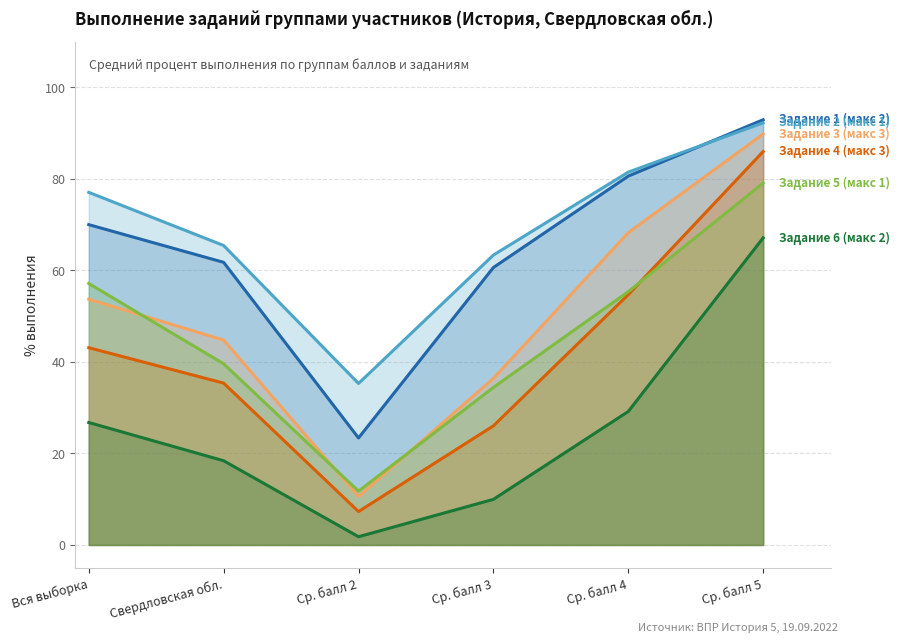

At which category is the sum across all series the highest?

Ср. балл 5